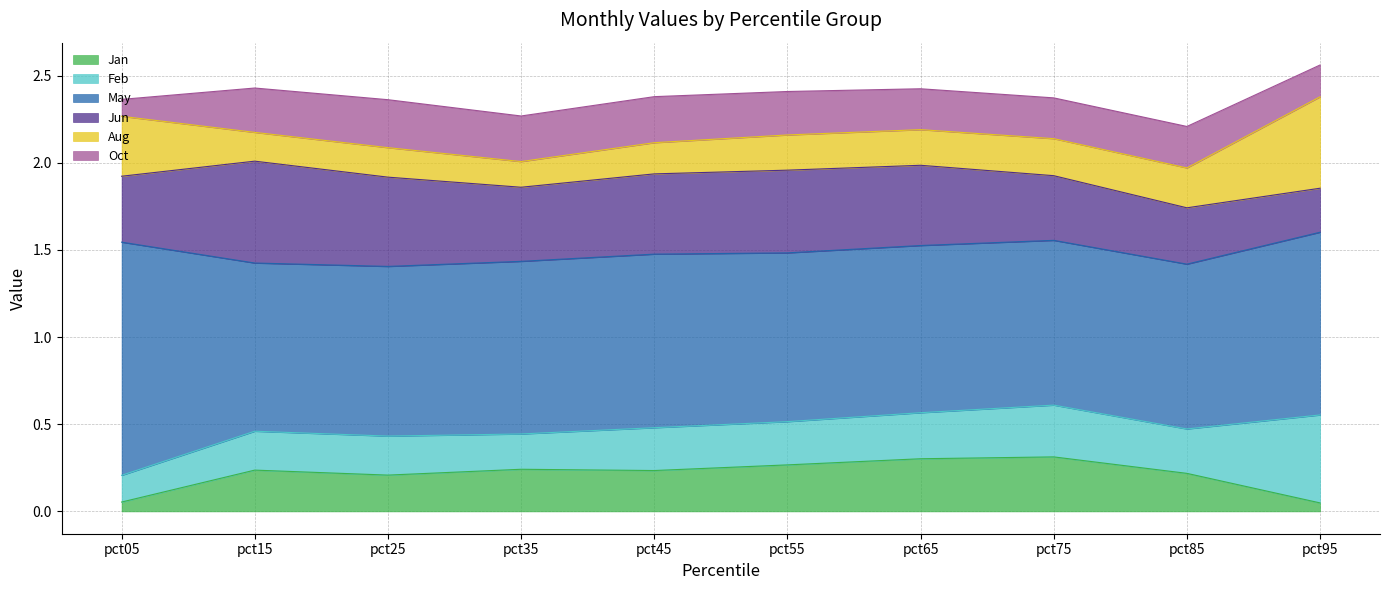

What is the spread (max minus min) of values at pct15?

0.8